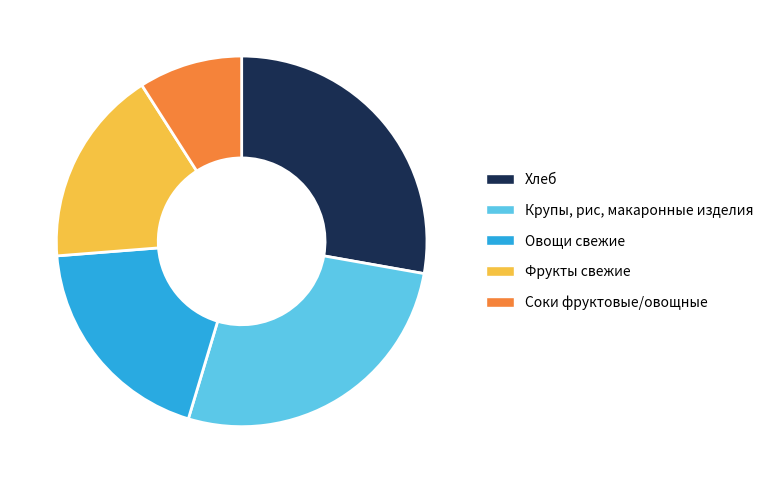

Rank the categories by value from highest to lowest.

Хлеб, Крупы, рис, макаронные изделия, Овощи свежие, Фрукты свежие, Соки фруктовые/овощные